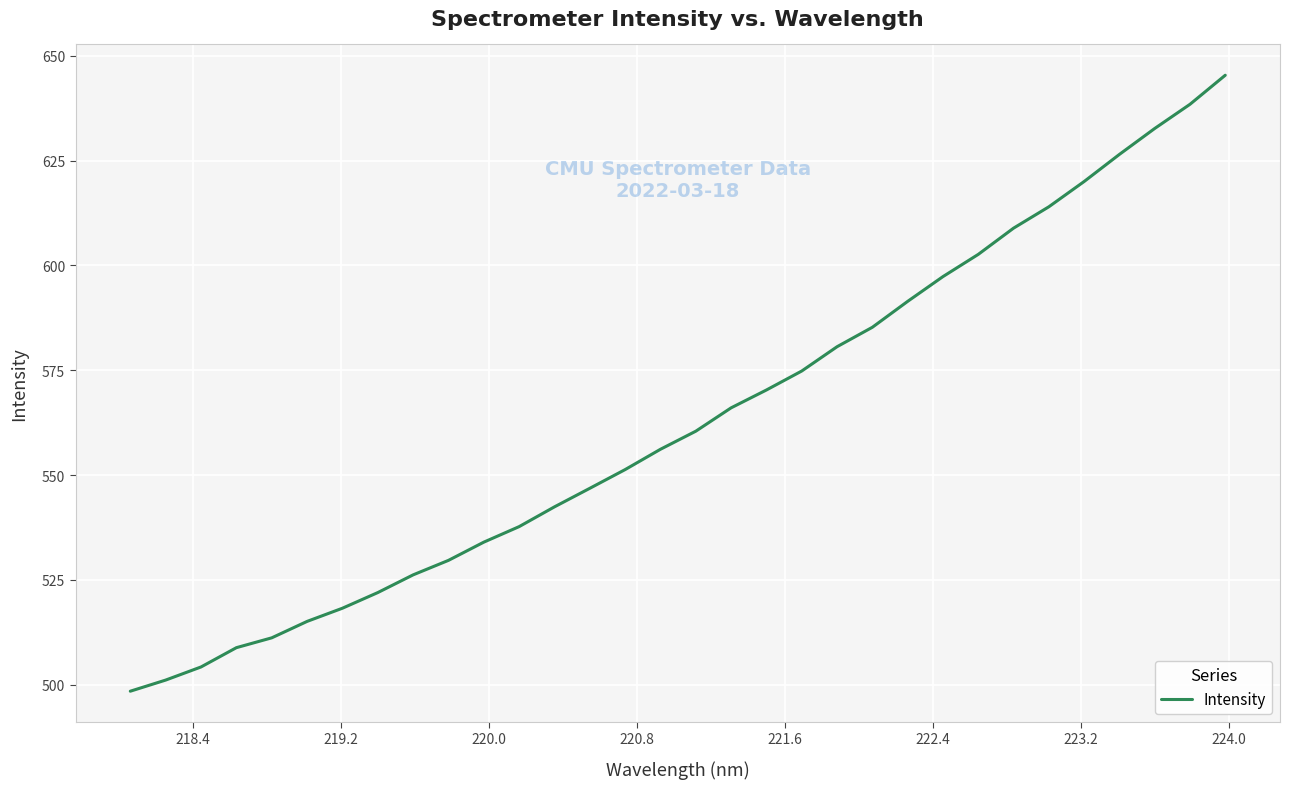

What is the sum of all values?

18018.4